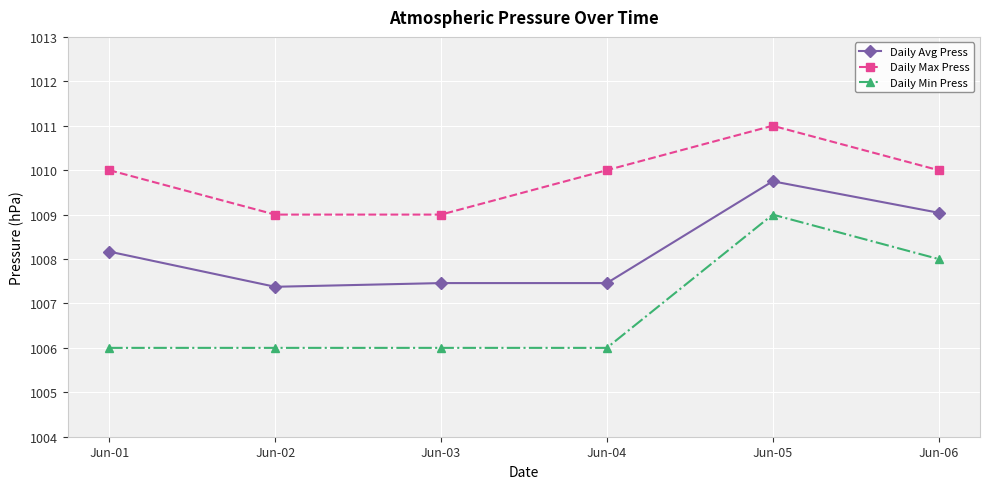

What are all the series names shown in the legend?

Daily Avg Press, Daily Max Press, Daily Min Press